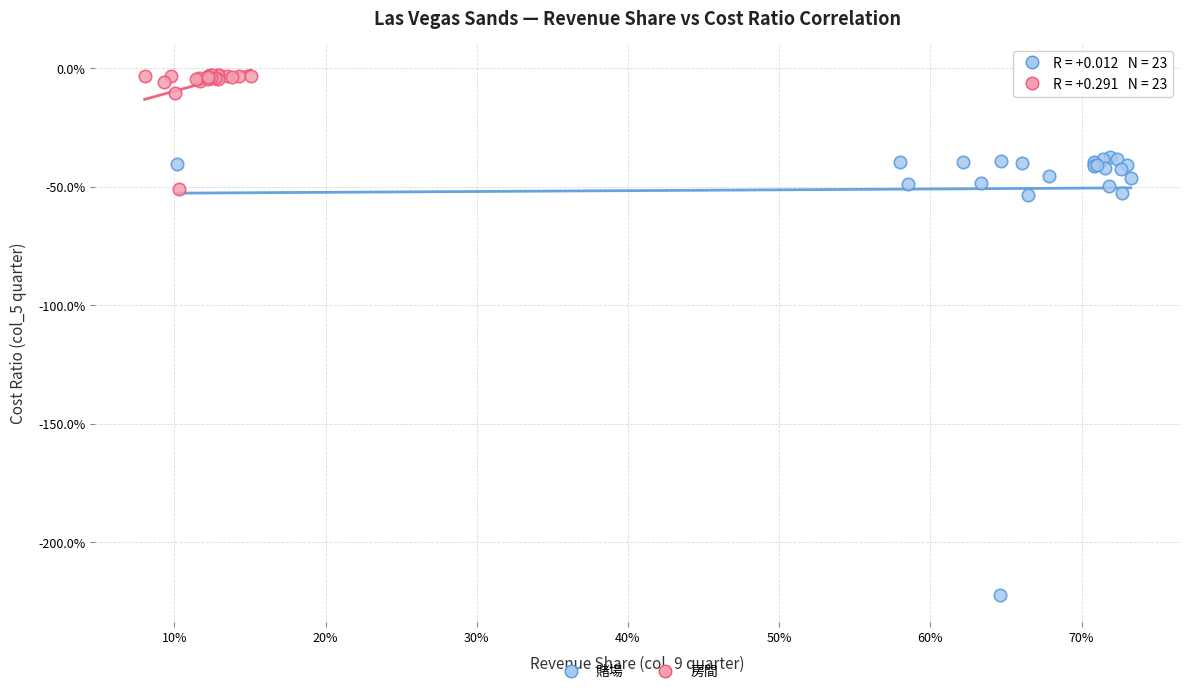

Which series has the widest spread of Y values?

賭場